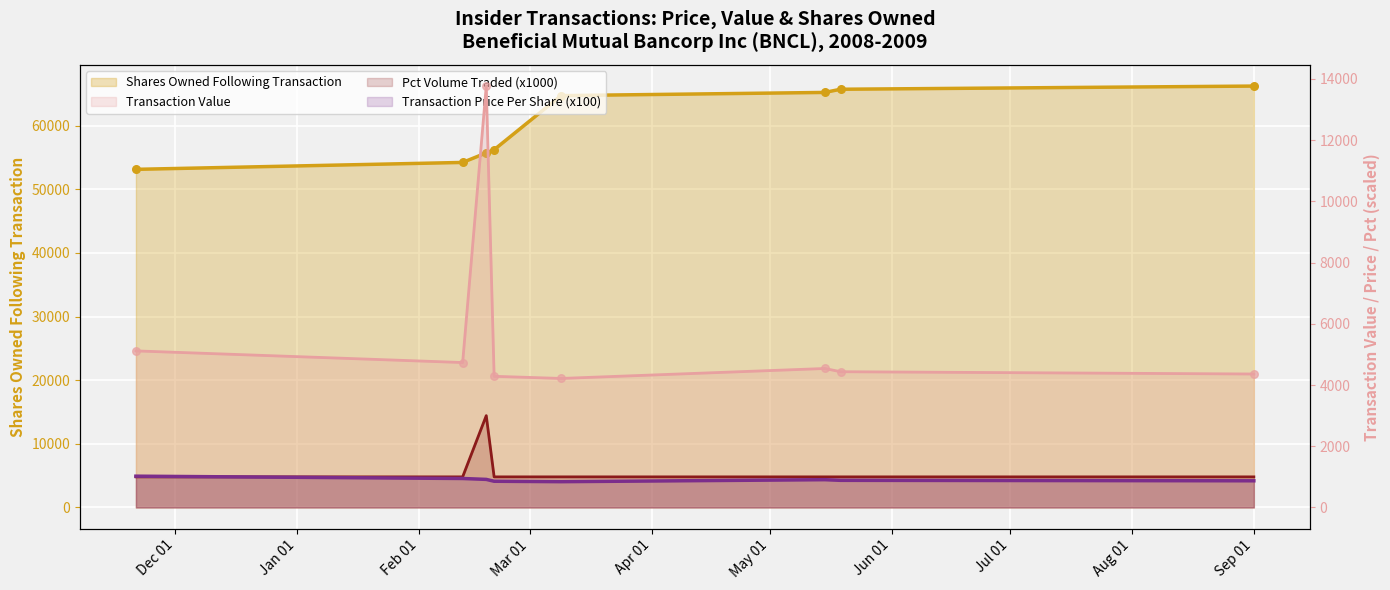

Is the value of pctVolumeTraded at 2009-02-20 greater than the value of sharesOwnedFollowingTransaction at 2008-11-21?

No